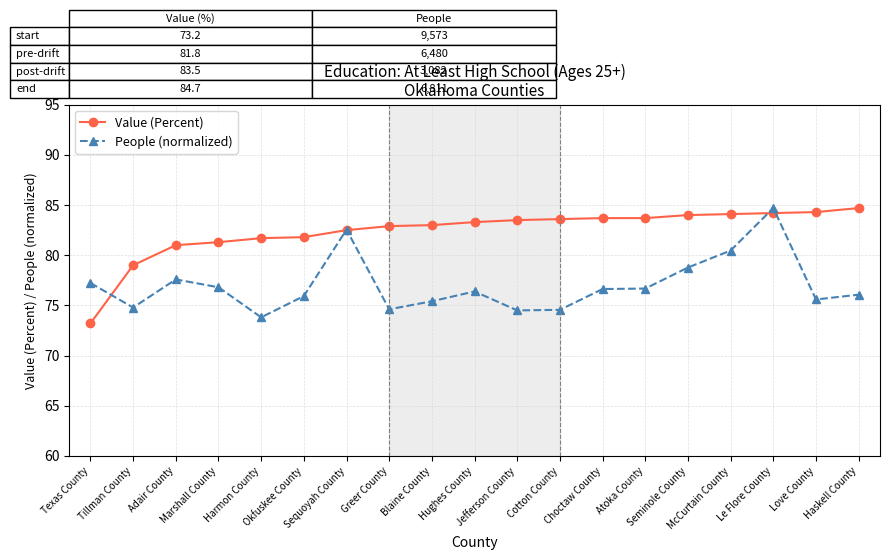

What is the approximate value of People (normalized) at Le Flore County?

84.7